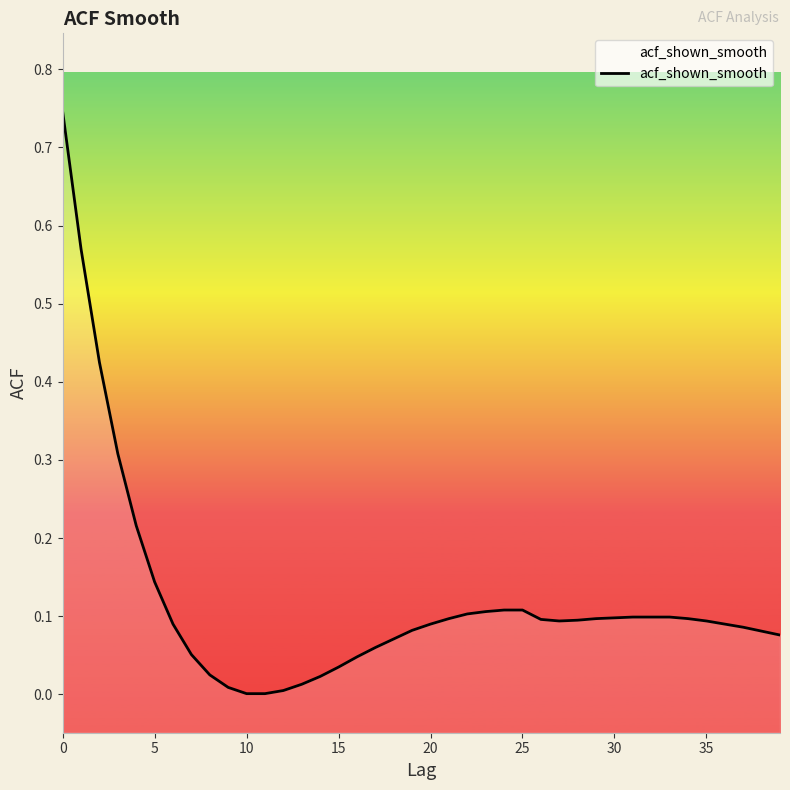

What is the average value?

0.1